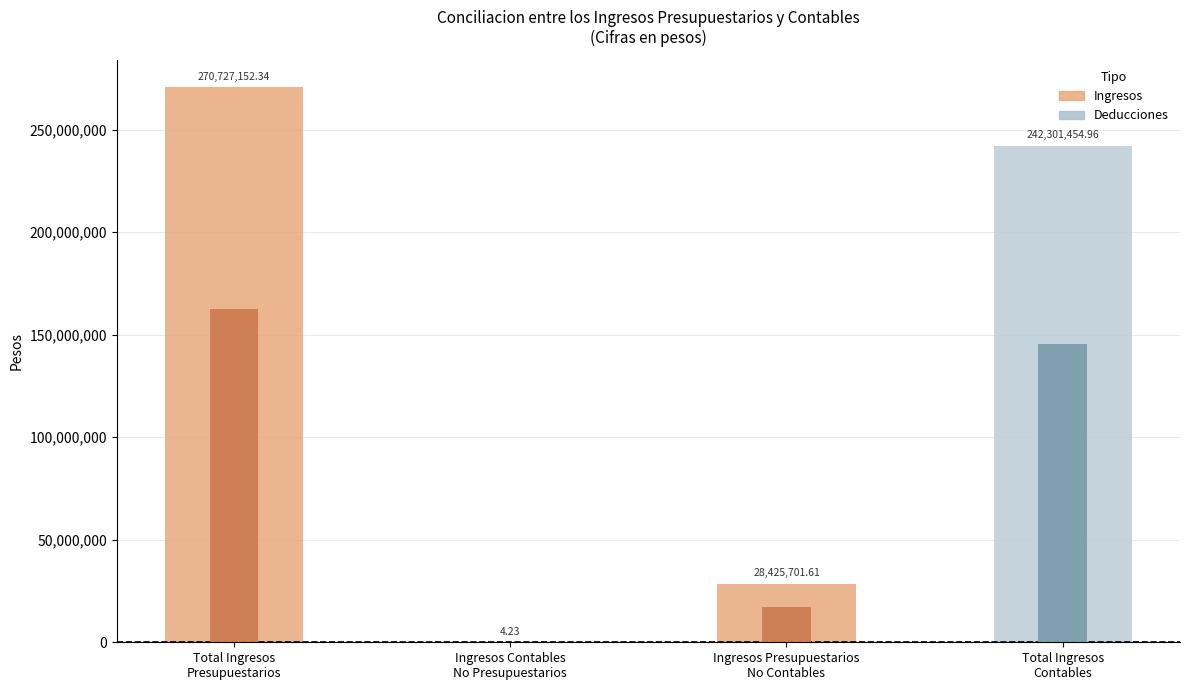

The value at Ingresos Contables
No Presupuestarios is 1.7. True or false?

False